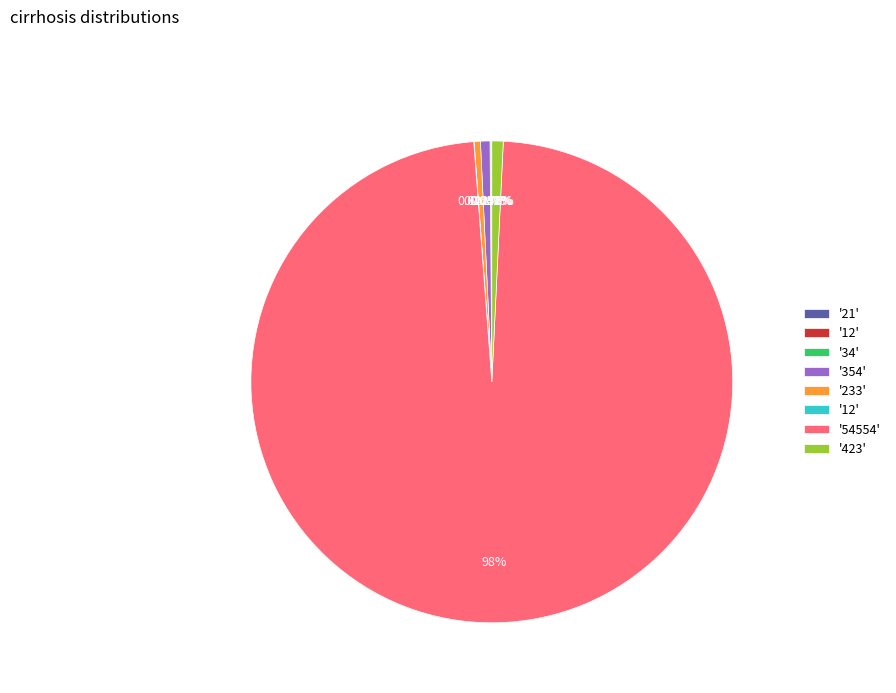

Does any single category account for the majority?

Yes